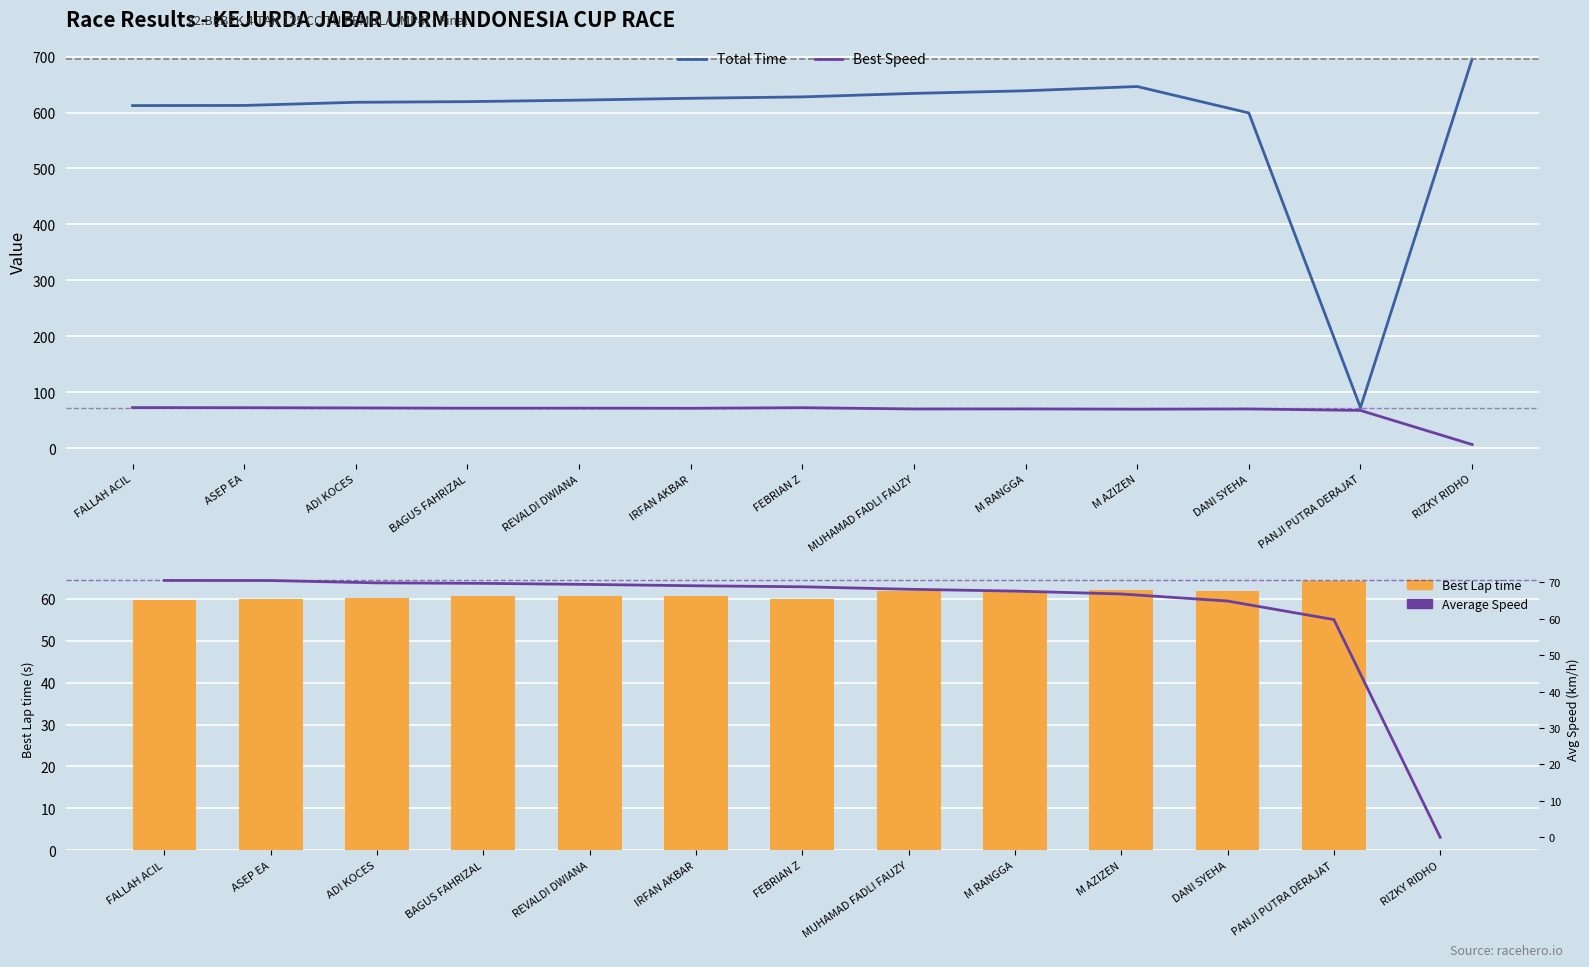

What is the label of the 2nd bar from the left?

ASEP EA